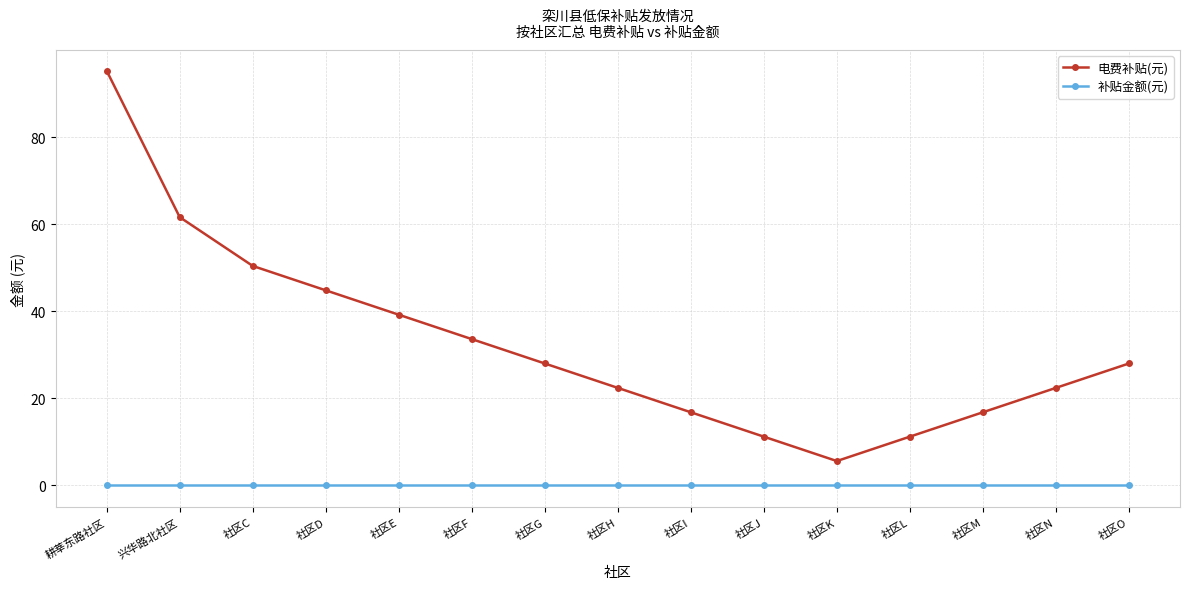

Which series has the largest range (max minus min)?

电费补贴(元)